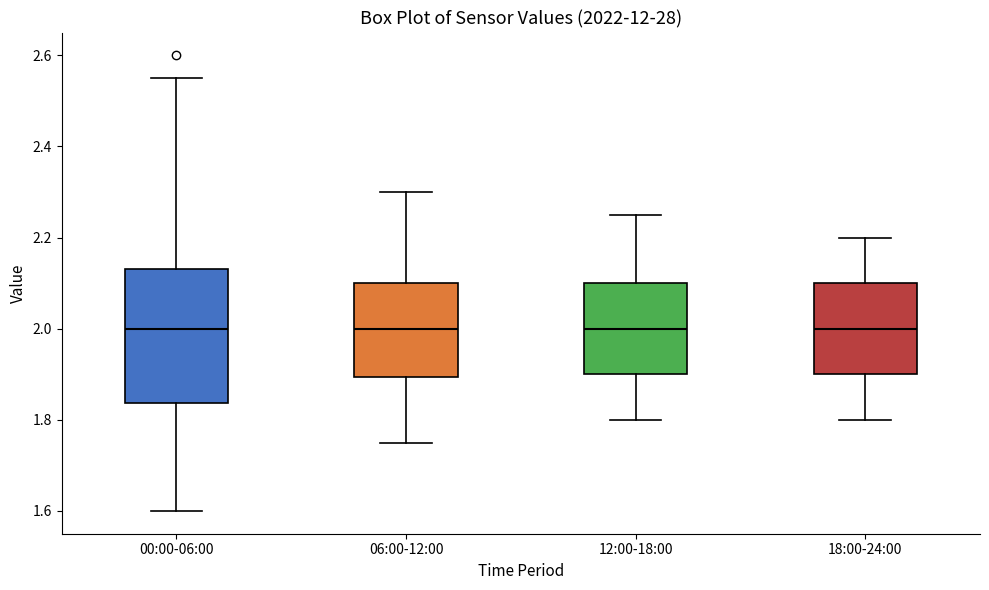

Reading left to right, read every box against the y-axis: the position of its median line, the range the box covers, and the ends of its whiskers. The values are not printed on the chart, so give them approximately, as read against the axis.

00:00-06:00: median 2.00, box 1.84 to 2.14, whiskers 1.60 to 2.56
06:00-12:00: median 2.00, box 1.90 to 2.10, whiskers 1.76 to 2.30
12:00-18:00: median 2.00, box 1.90 to 2.10, whiskers 1.80 to 2.26
18:00-24:00: median 2.00, box 1.90 to 2.10, whiskers 1.80 to 2.20